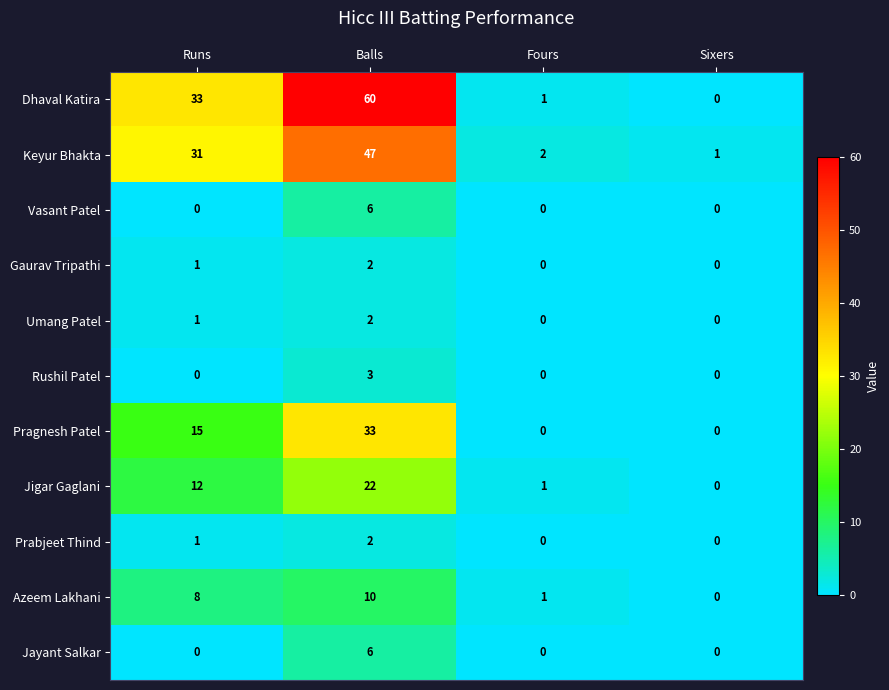

Which series has the largest total across all categories?

Dhaval Katira